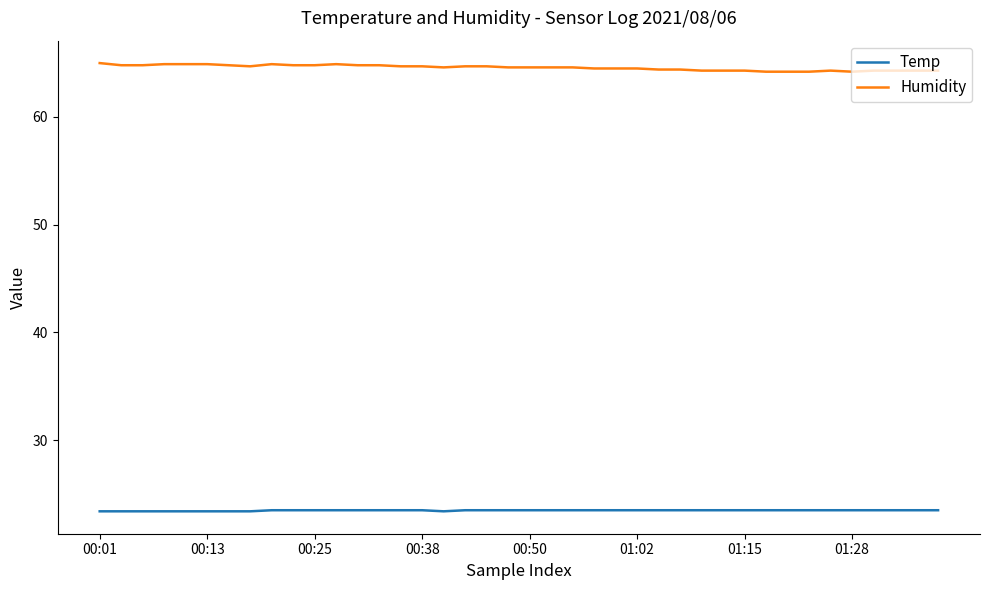

True or false: Humidity and Temp cross at least once.

False